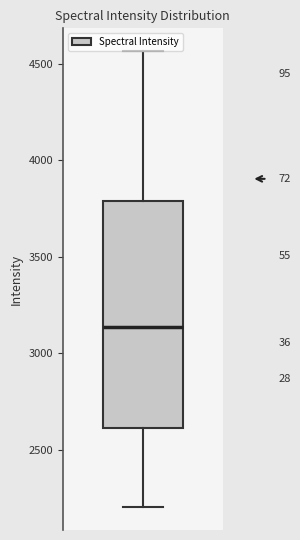

Where is the upper edge of the box on the y-axis? The values are not printed on the chart, so give them approximately, as read against the axis.

3800